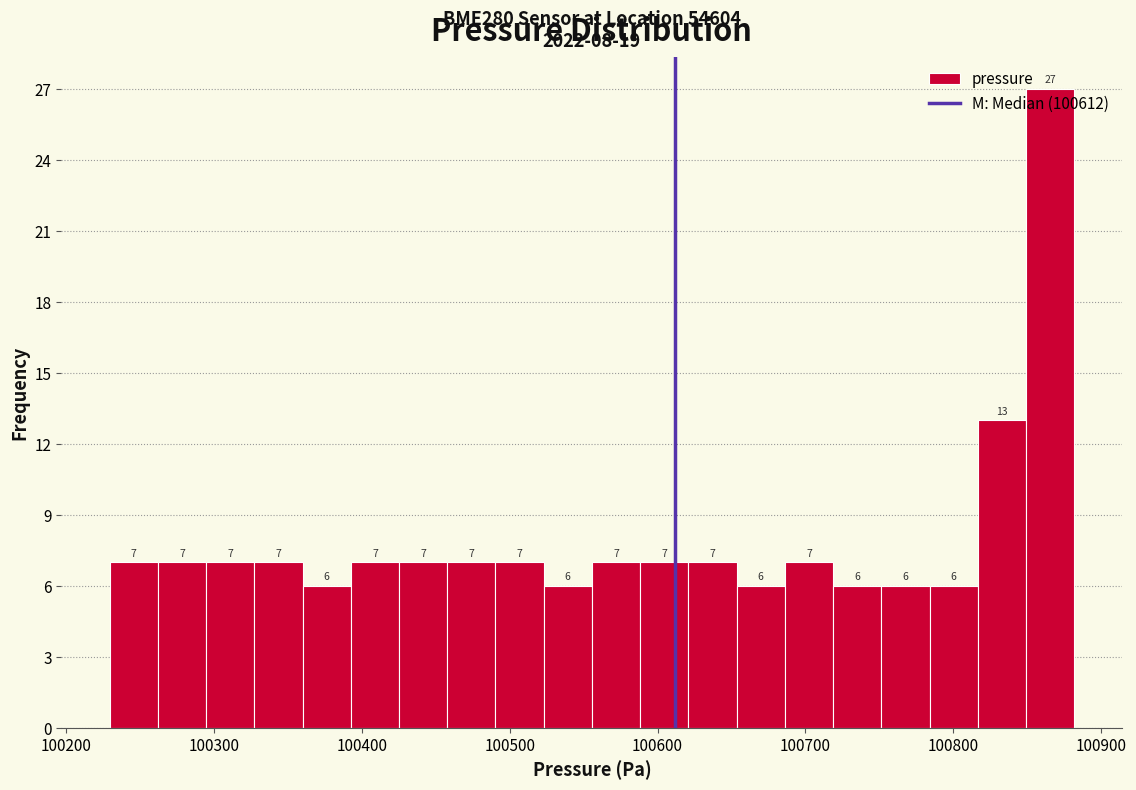

Read against the x-axis, roughly where is the centre of the tallest bar?

100870